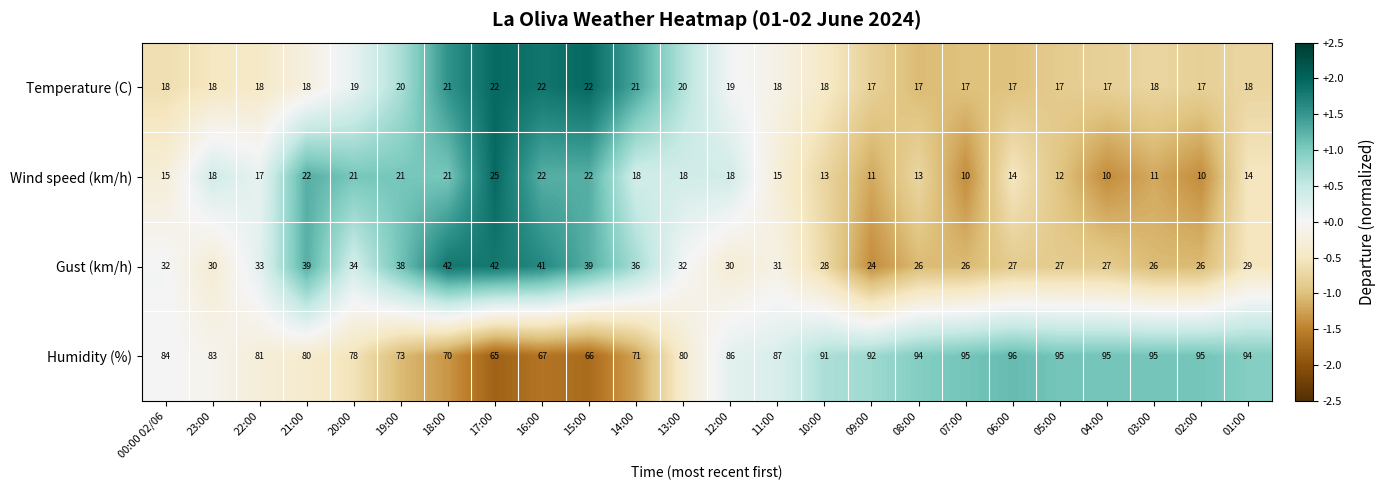

What is the minimum value for Wind speed (km/h)?

10